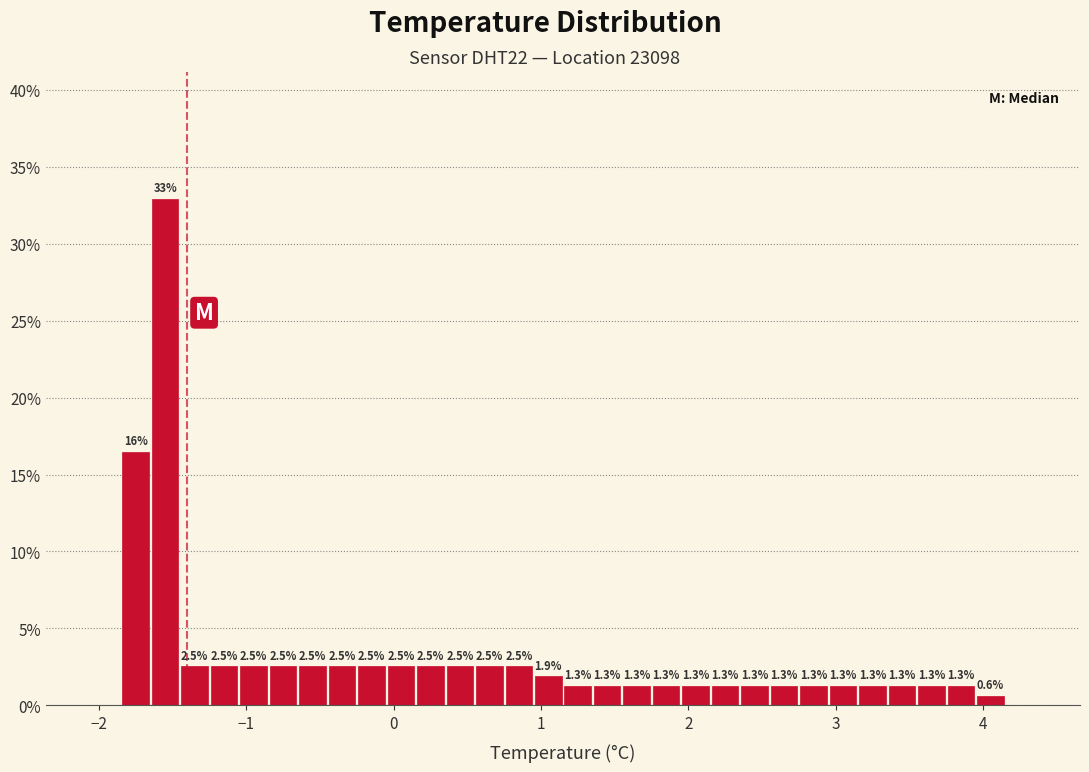

Around what value on the x-axis is the tallest bar? Give the approximate position of its centre, as read against the axis.

-1.5